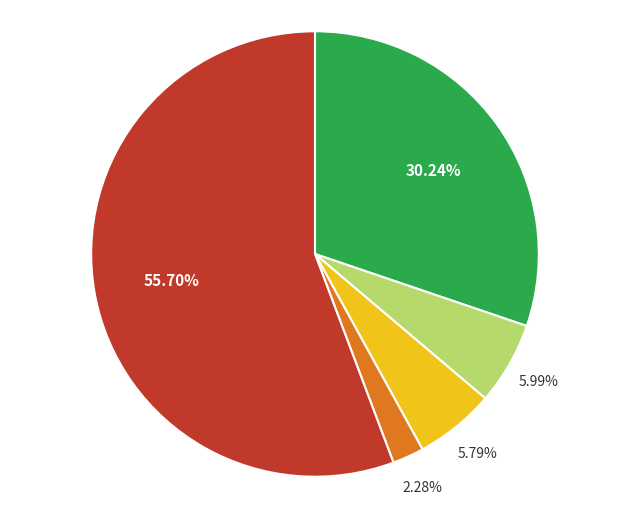

Does any single category account for the majority?

Yes